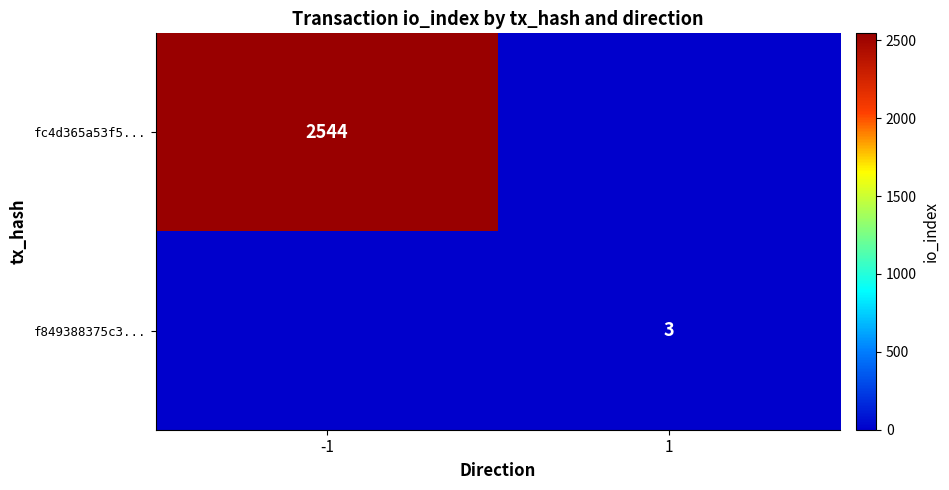

Is it true that f849388375c3... equals 3 at 1?

True